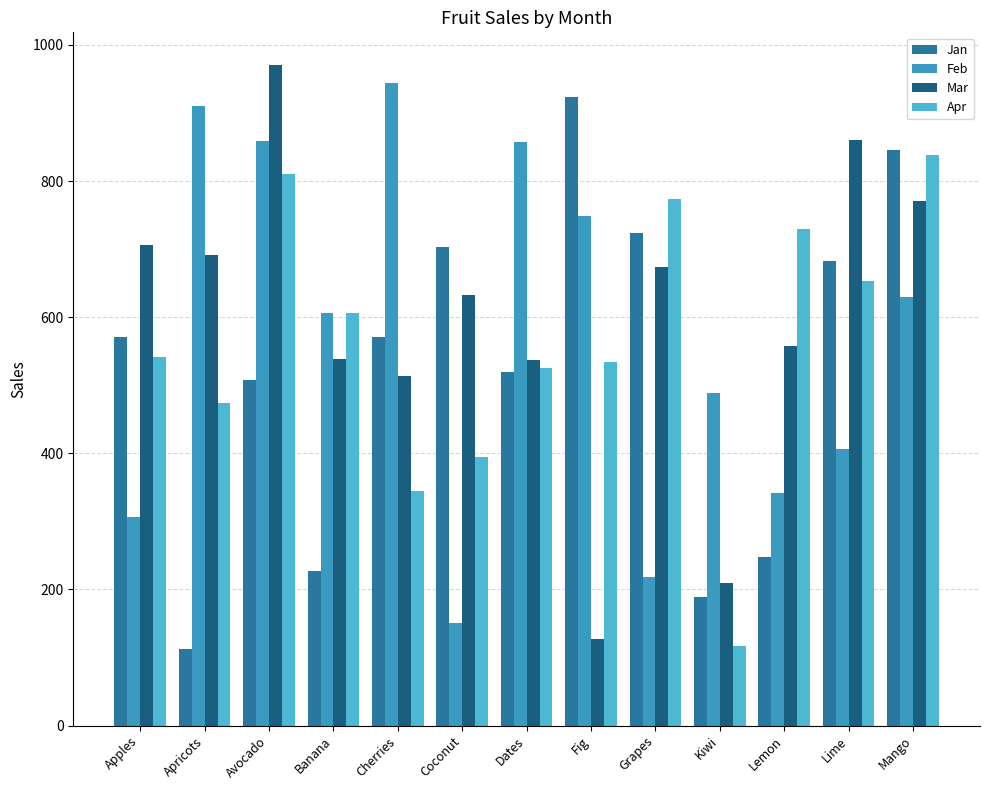

What is the value of the Mar bar at the 4th from the left?

539